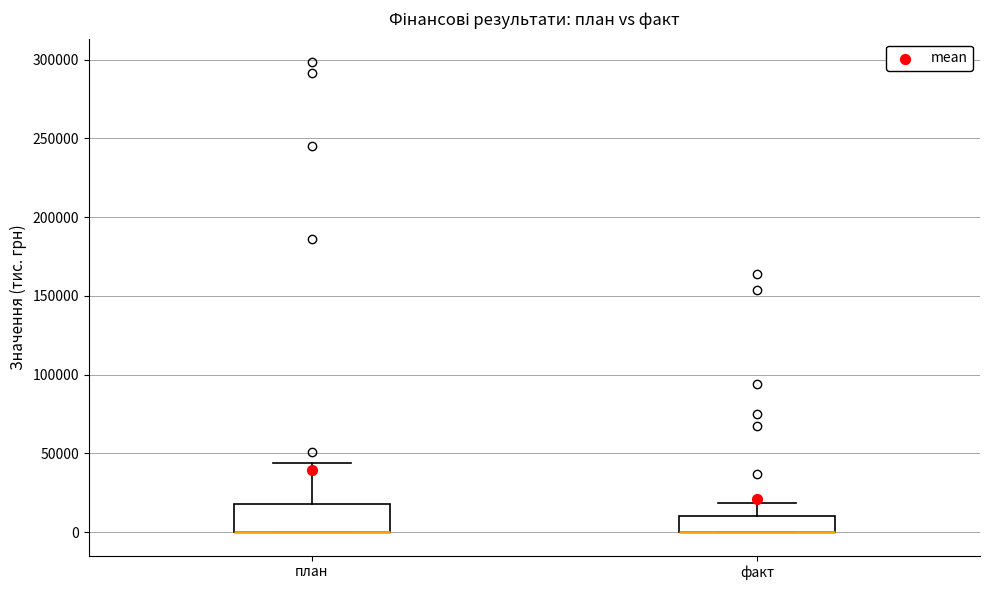

Where is the upper edge of the box for факт on the y-axis? The values are not printed on the chart, so give them approximately, as read against the axis.

10000